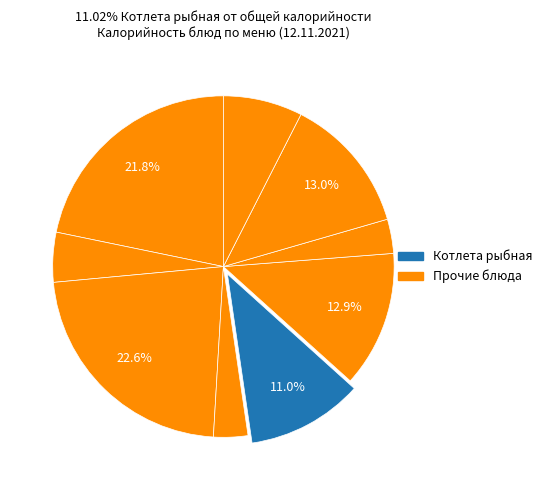

How many segments does this pie chart have?

9